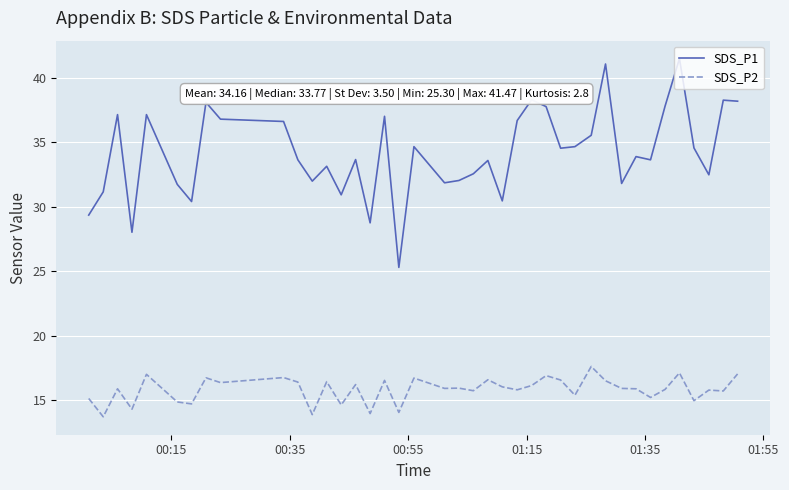

Which series has the largest total across all categories?

SDS_P1